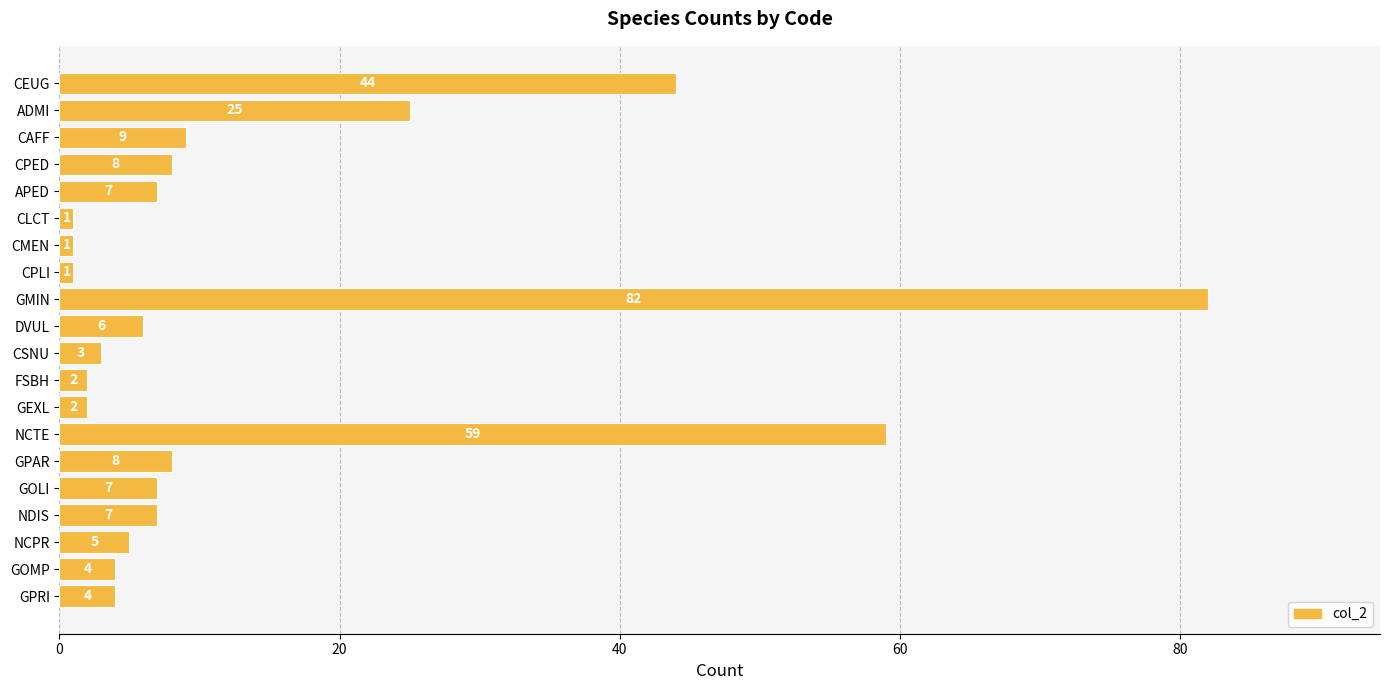

What is the change in value from ADMI to NCPR?

-20